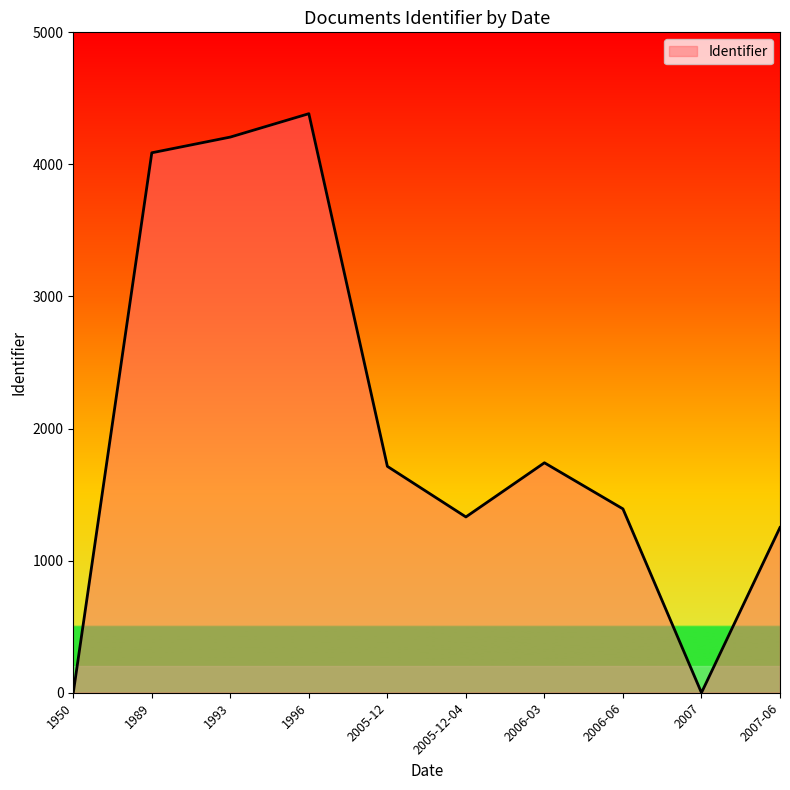

What is the difference between the maximum and minimum values?

4384